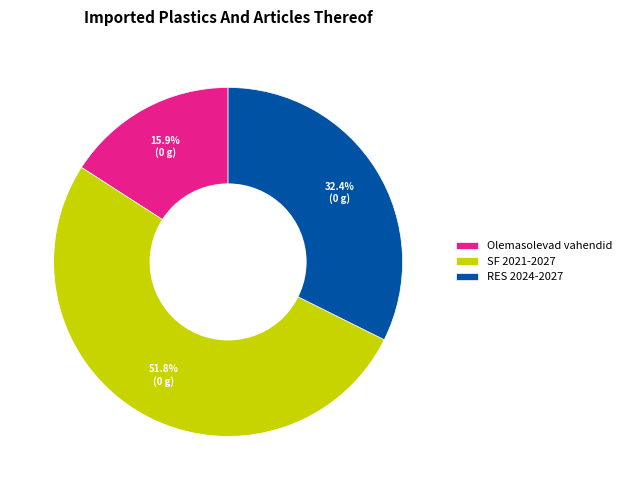

What is the majority slice?

SF 2021-2027